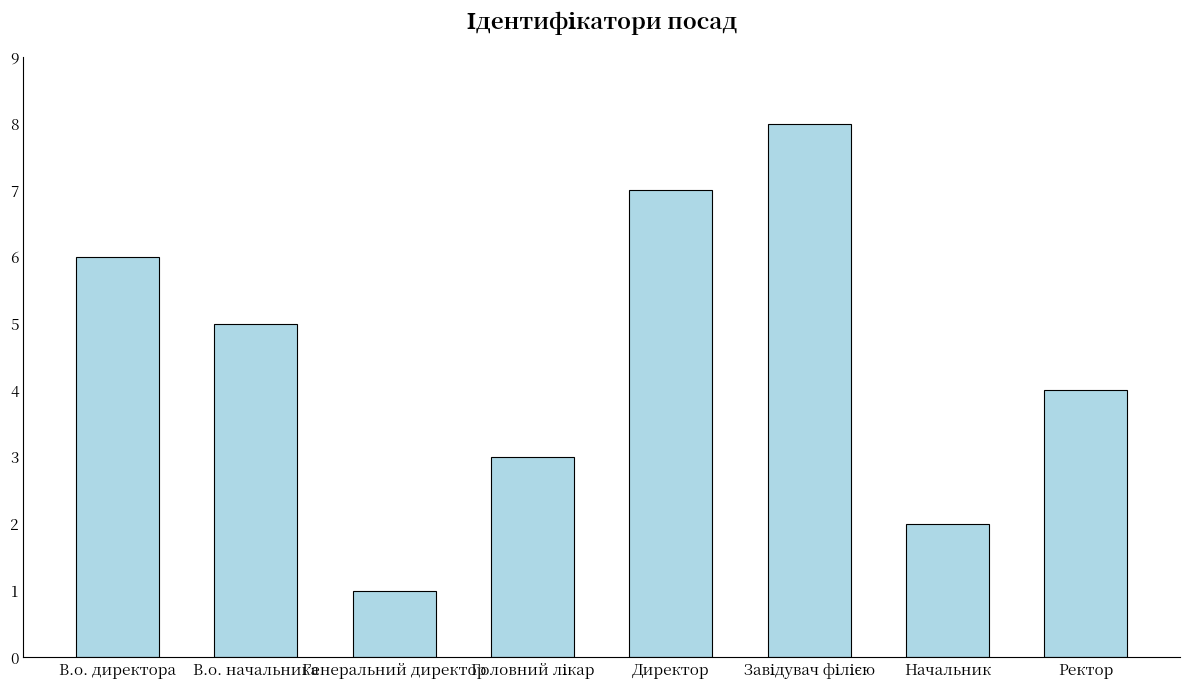

Is it true that the value at Генеральний директор is 1?

True